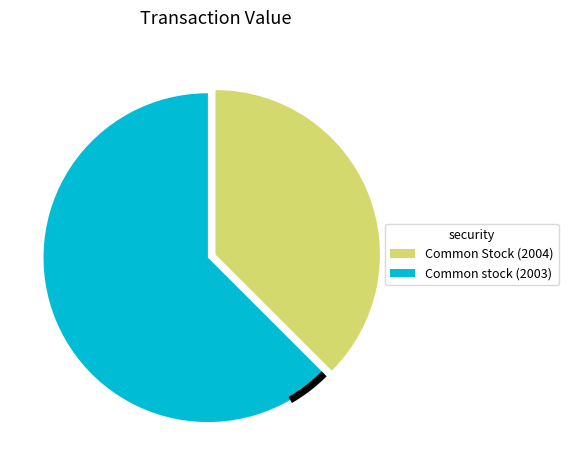

Does any single category account for the majority?

Yes